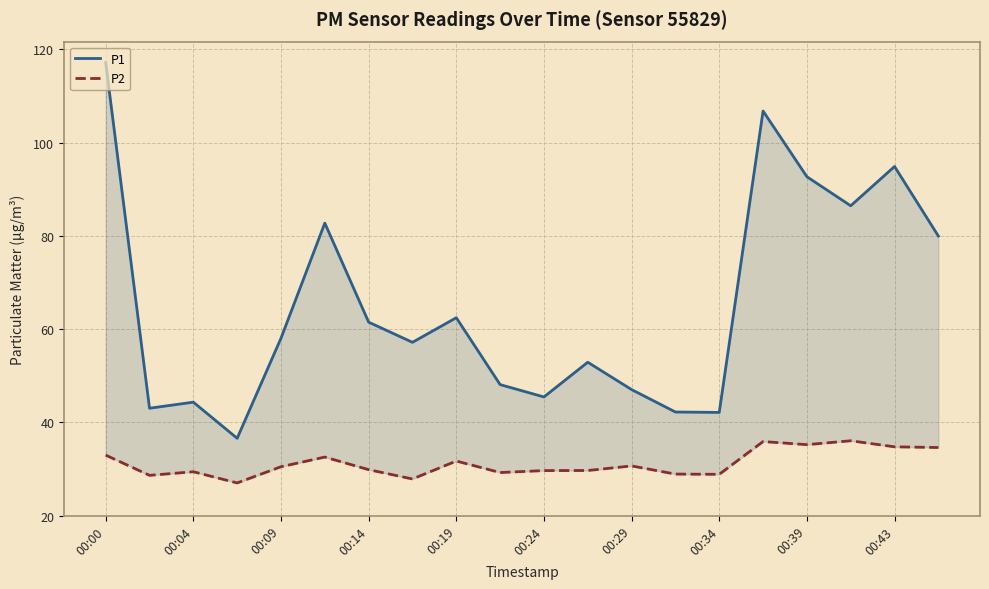

Which has a higher value, 00:39 or 00:14?

00:39